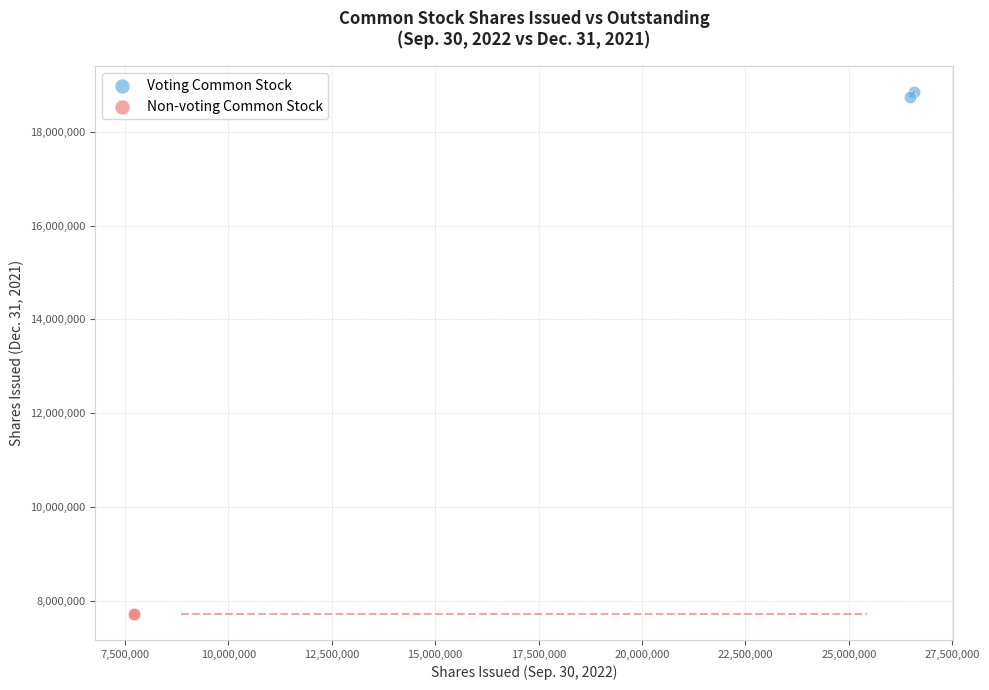

What are all the series names shown in the legend?

Voting Common Stock, Non-voting Common Stock